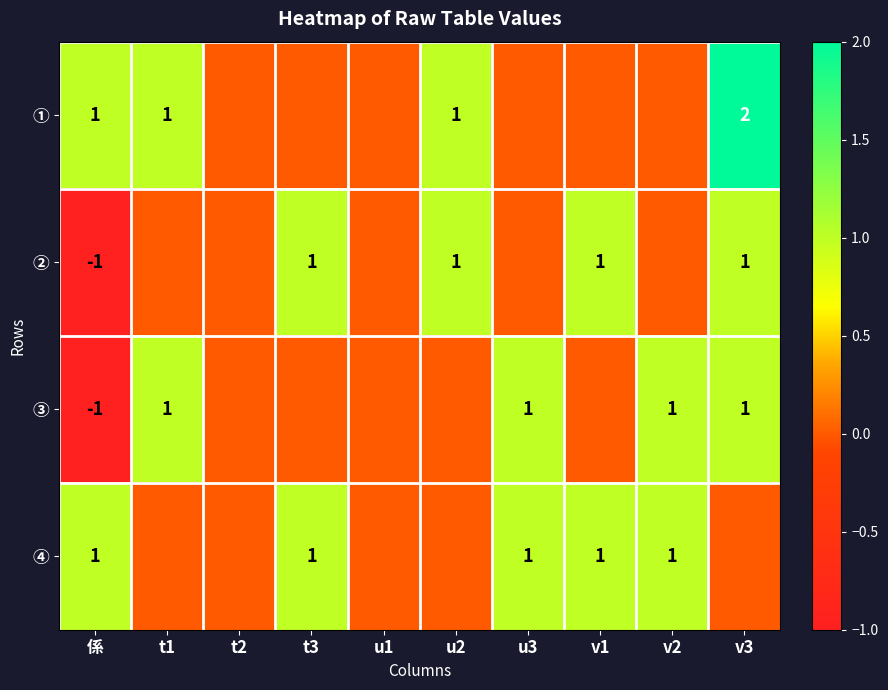

Which label corresponds to the largest value in the chart?

v3